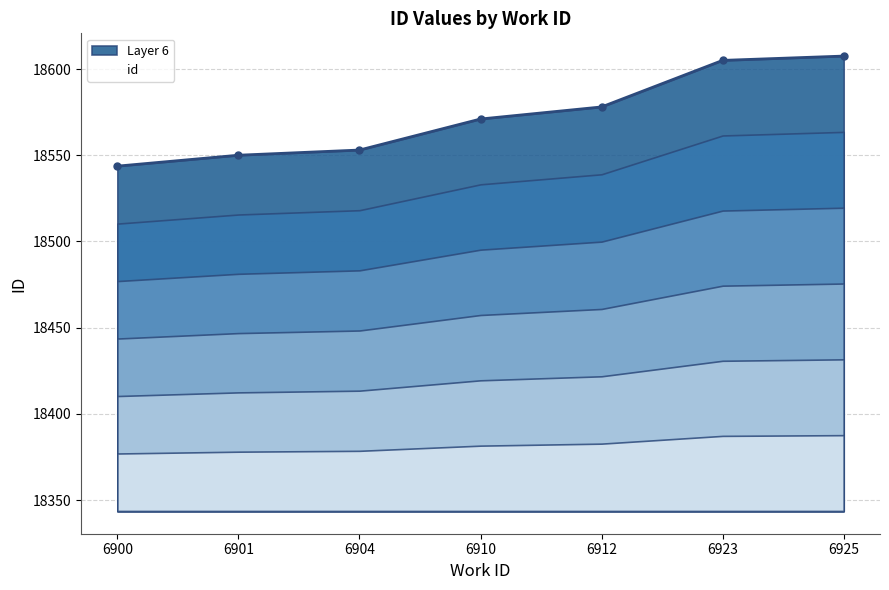

What is the change in value from 6904 to 6925?

+54.5